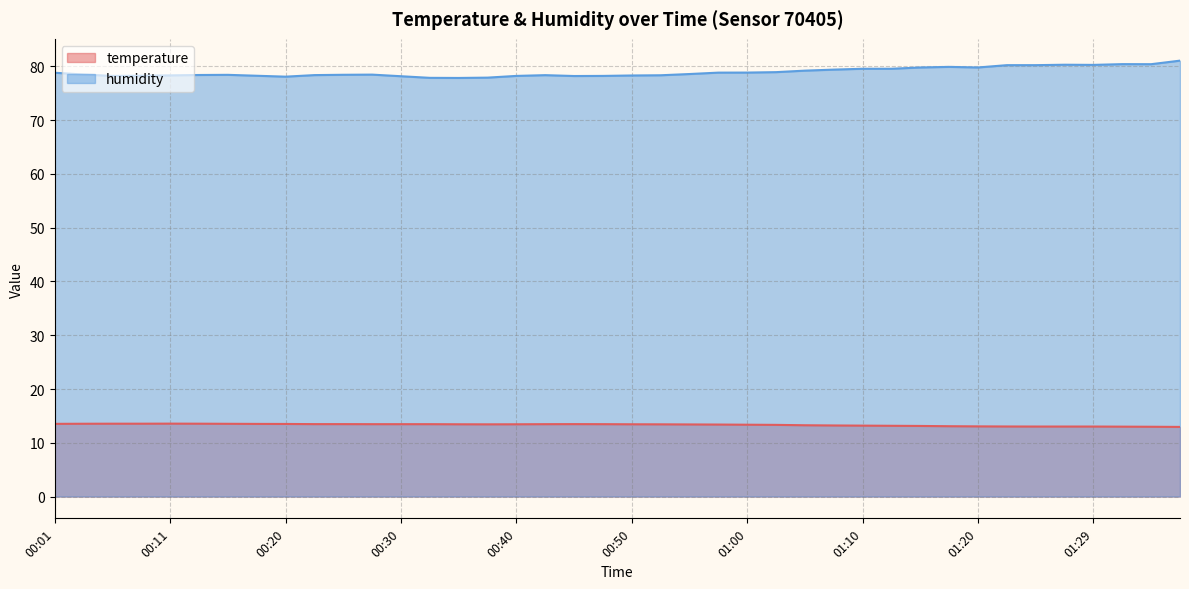

Between 00:18 and 00:01, which is larger?

00:01